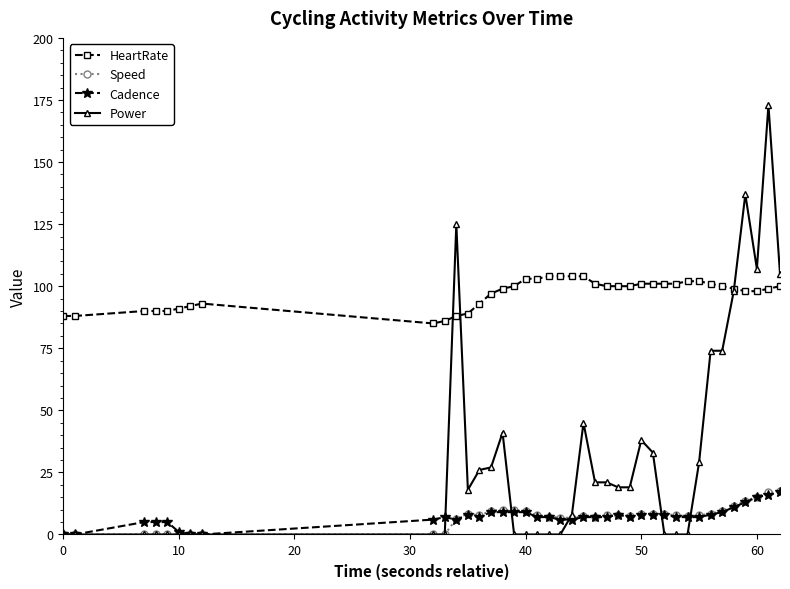

True or false: HeartRate and Cadence cross at least once.

False